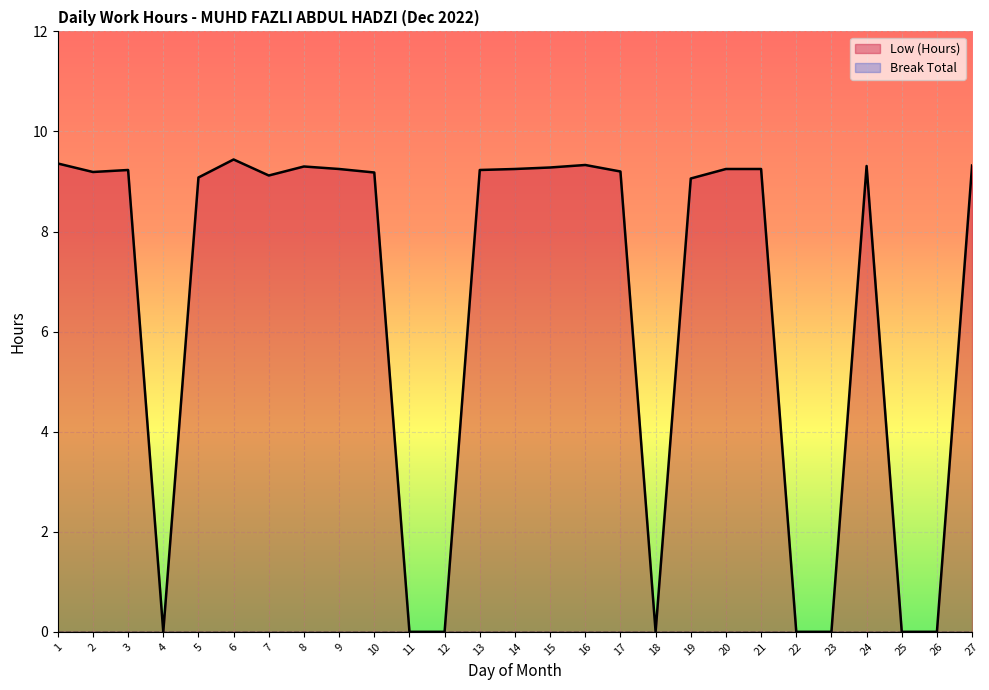

How many data points are above 9?

19